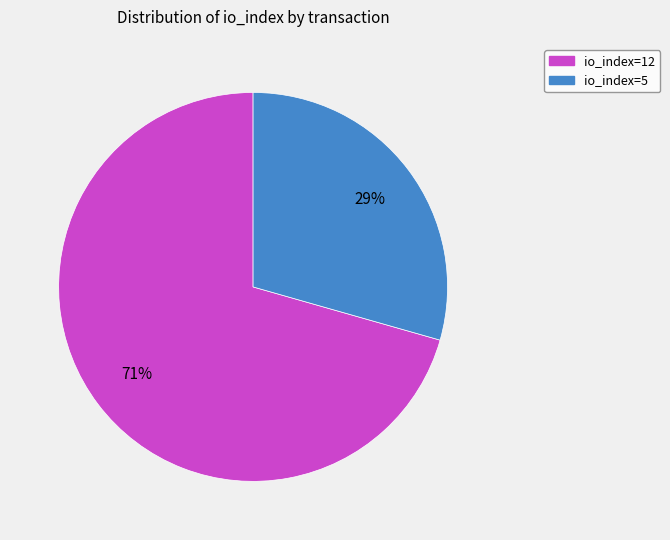

What percentage is the io_index=12 slice, to the nearest percent?

71%